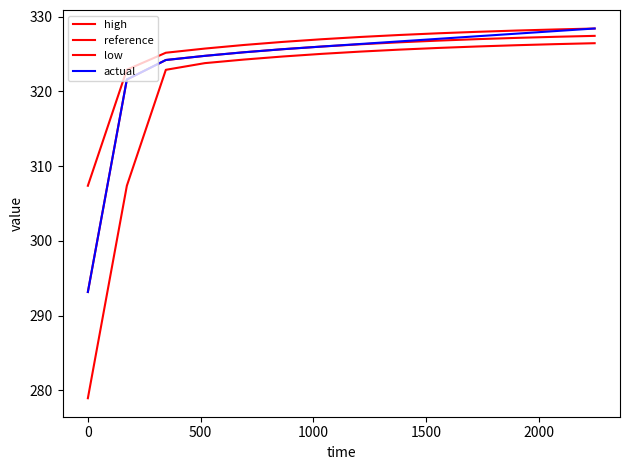

How many lines are shown in the chart?

4